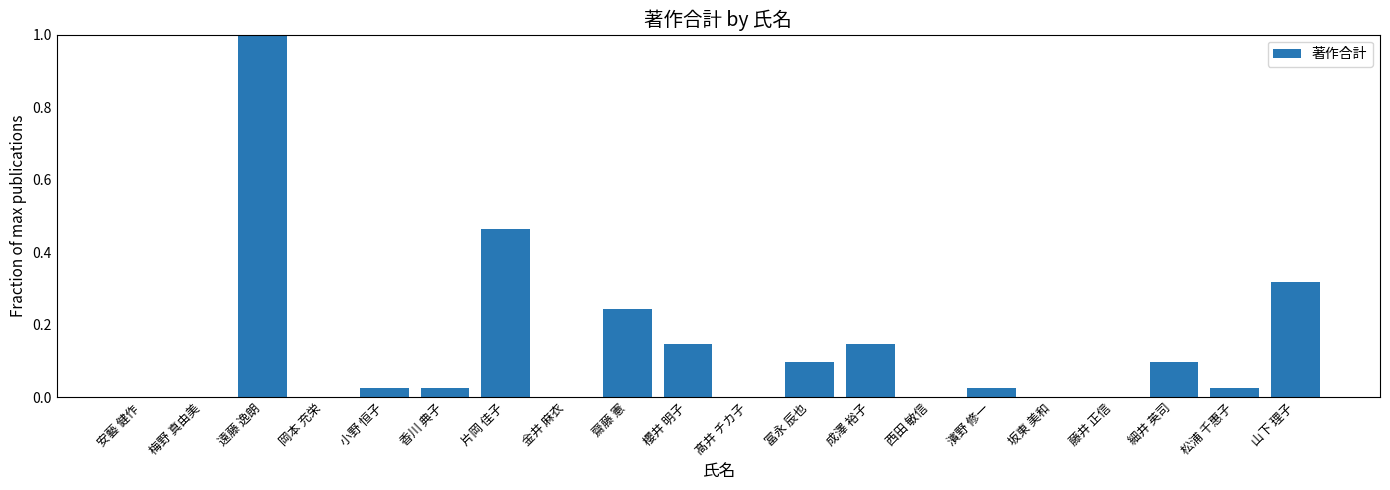

Count the number of categories in the chart.

20